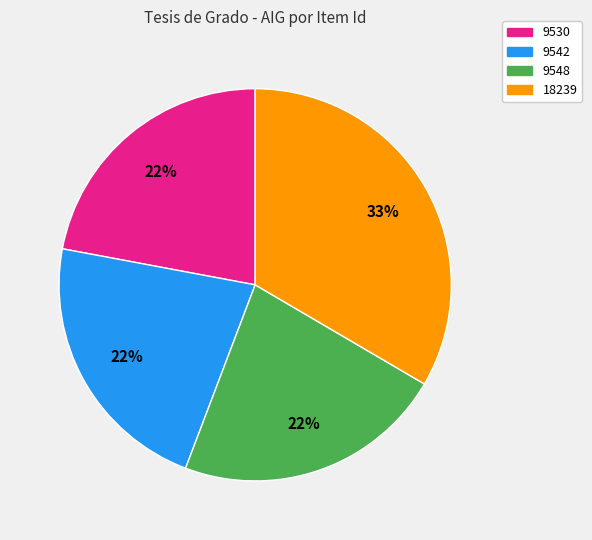

Does 9548 represent more than half of the total?

No